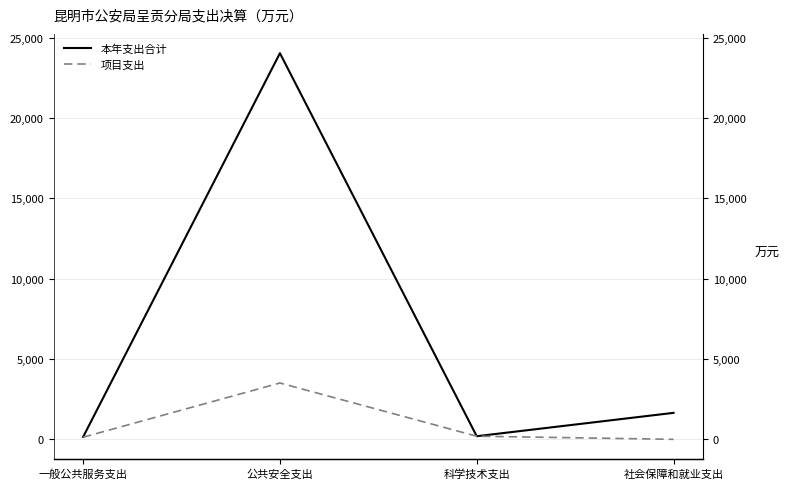

At which category does the chart reach its peak across all series?

公共安全支出